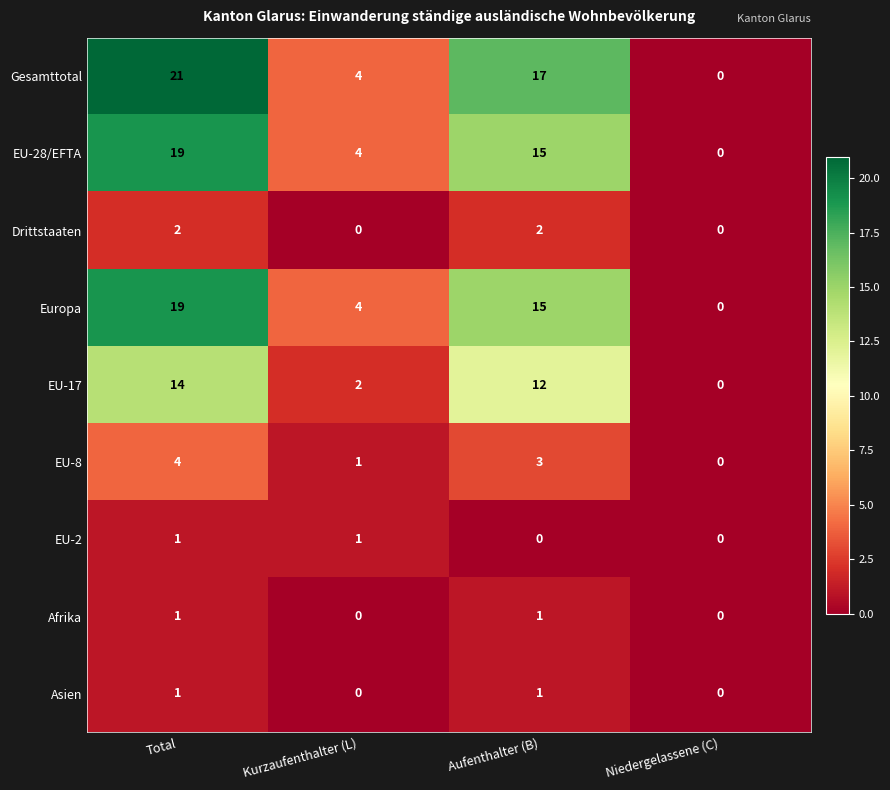

At which label is EU-8 closest to 2?

Kurzaufenthalter (L)